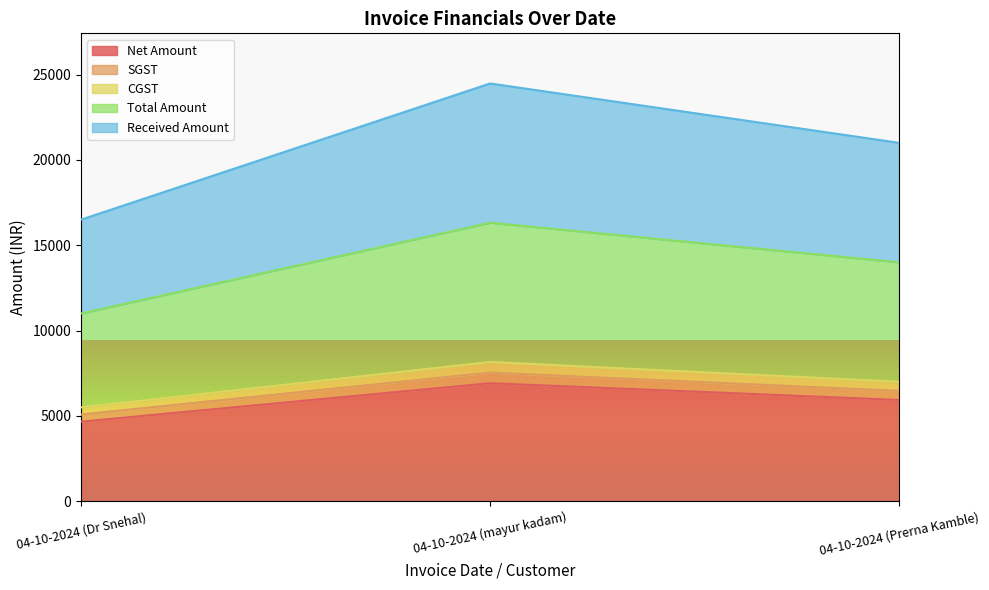

What position from the left is 04-10-2024 (mayur kadam)?

2